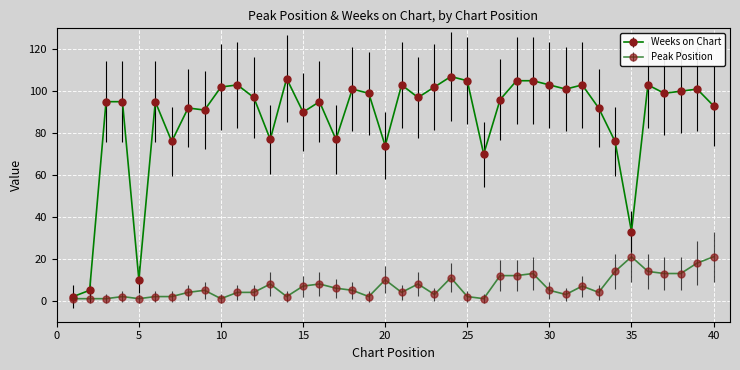

Which series has the largest total across all categories?

Weeks on Chart